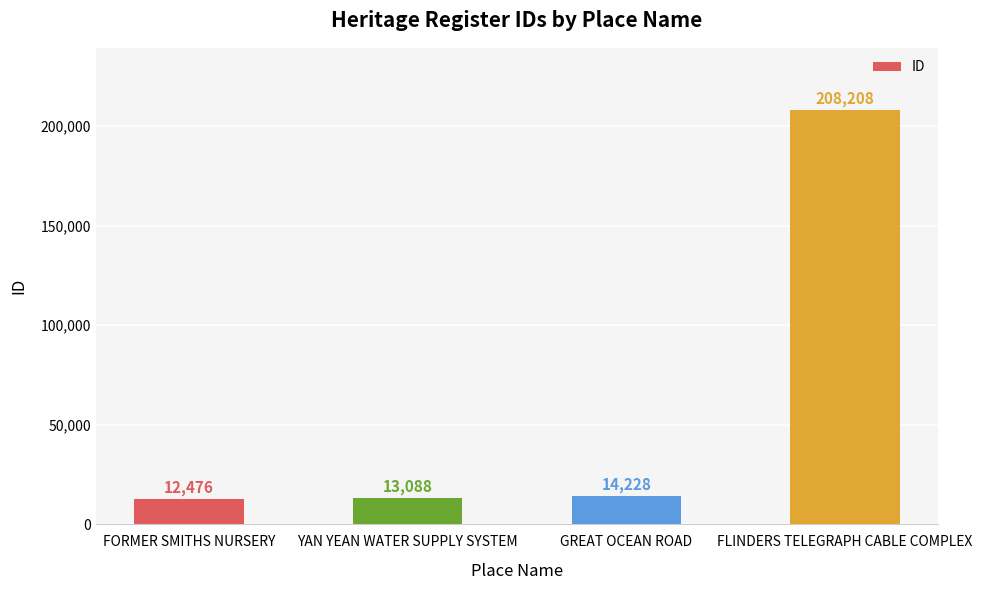

Between GREAT OCEAN ROAD and YAN YEAN WATER SUPPLY SYSTEM, which is larger?

GREAT OCEAN ROAD